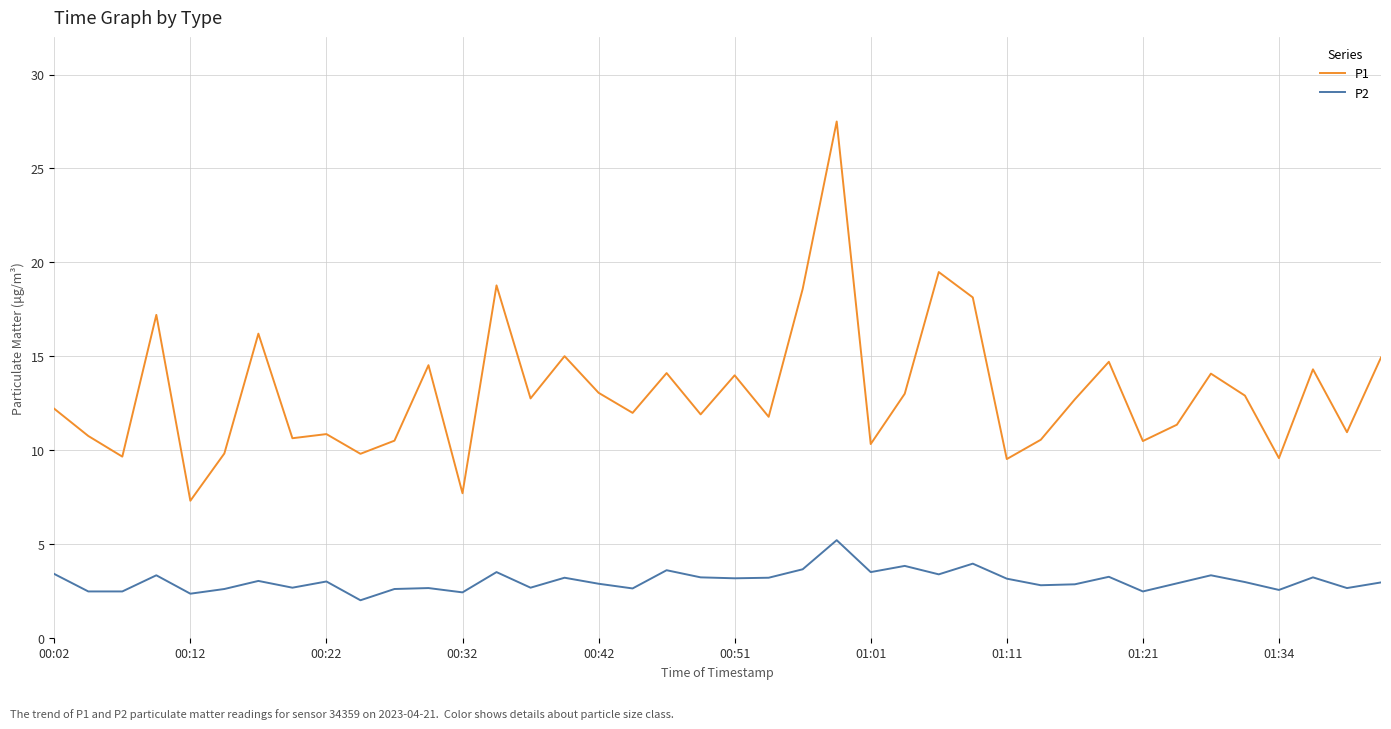

How many lines are shown in the chart?

2